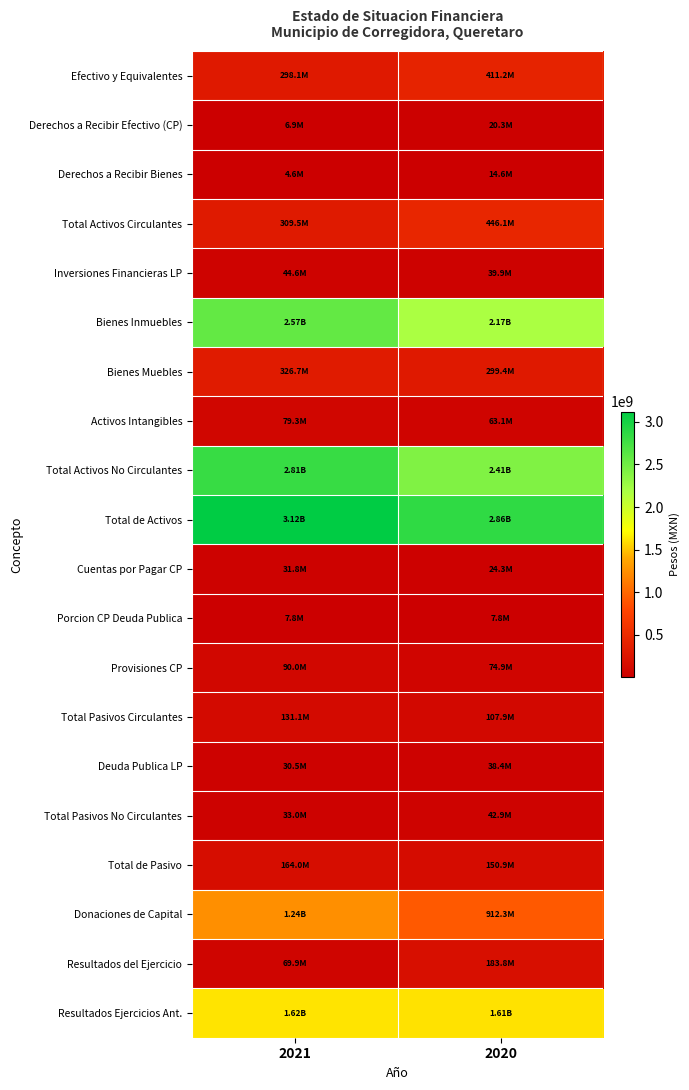

Reading right to left, transcribe all the data shown in this chart.

Efectivo y Equivalentes: 2020=411224084.9	2021=298058072.0
Derechos a Recibir Efectivo (CP): 2020=20320857.2	2021=6864399.8
Derechos a Recibir Bienes: 2020=14596961.6	2021=4589058.7
Total Activos Circulantes: 2020=446141903.6	2021=309511530.4
Inversiones Financieras LP: 2020=39850164.3	2021=44620299.1
Bienes Inmuebles: 2020=2171898336.9	2021=2567206173.4
Bienes Muebles: 2020=299437166.6	2021=326701326.8
Activos Intangibles: 2020=63142745.9	2021=79267318.8
Total Activos No Circulantes: 2020=2410250338.2	2021=2808963612.2
Total de Activos: 2020=2856392241.7	2021=3118475142.7
Cuentas por Pagar CP: 2020=24336305.8	2021=31825756.6
Porcion CP Deuda Publica: 2020=7818180.0	2021=7818180.0
Provisiones CP: 2020=74853491.9	2021=90019438.5
Total Pasivos Circulantes: 2020=107939941.4	2021=131054261.0
Deuda Publica LP: 2020=38439405.0	2021=30453206.6
Total Pasivos No Circulantes: 2020=42925209.4	2021=32995515.1
Total de Pasivo: 2020=150865150.8	2021=164049776.2
Donaciones de Capital: 2020=912344350.4	2021=1241600824.5
Resultados del Ejercicio: 2020=183787471.8	2021=69866263.5
Resultados Ejercicios Ant.: 2020=1612192378.0	2021=1616813287.4